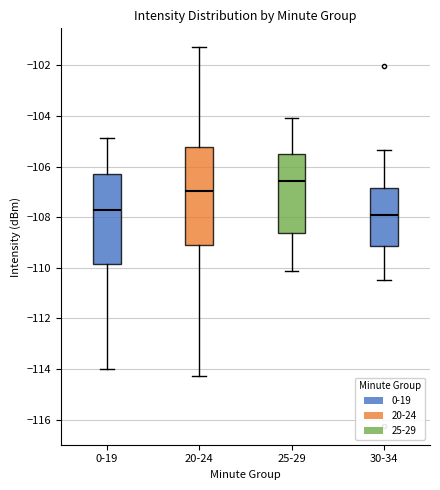

Reading left to right, transcribe this box plot: for each box, give where its median line is, the range the box spans, and where its two whiskers end, as read against the y-axis. The values are not printed on the chart, so give them approximately, as read against the axis.

0-19: median -107.8, box -109.8 to -106.4, whiskers -114.0 to -104.8
20-24: median -107.0, box -109.0 to -105.2, whiskers -114.2 to -101.2
25-29: median -106.6, box -108.6 to -105.6, whiskers -110.2 to -104.0
30-34: median -107.8, box -109.2 to -106.8, whiskers -110.4 to -105.4